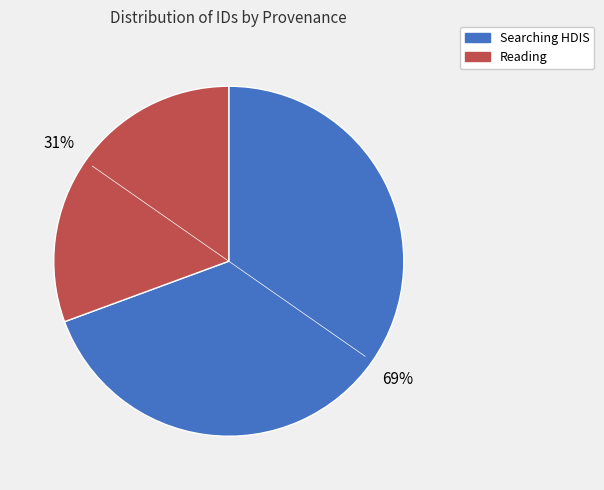

Does any single category account for the majority?

Yes